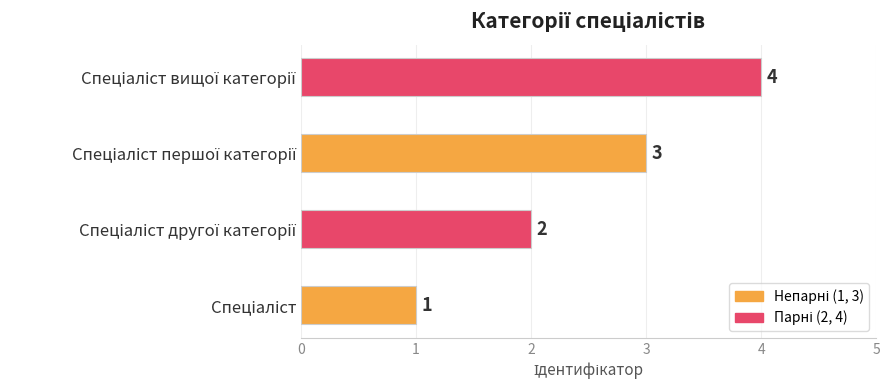

What is the sum of all values?

10